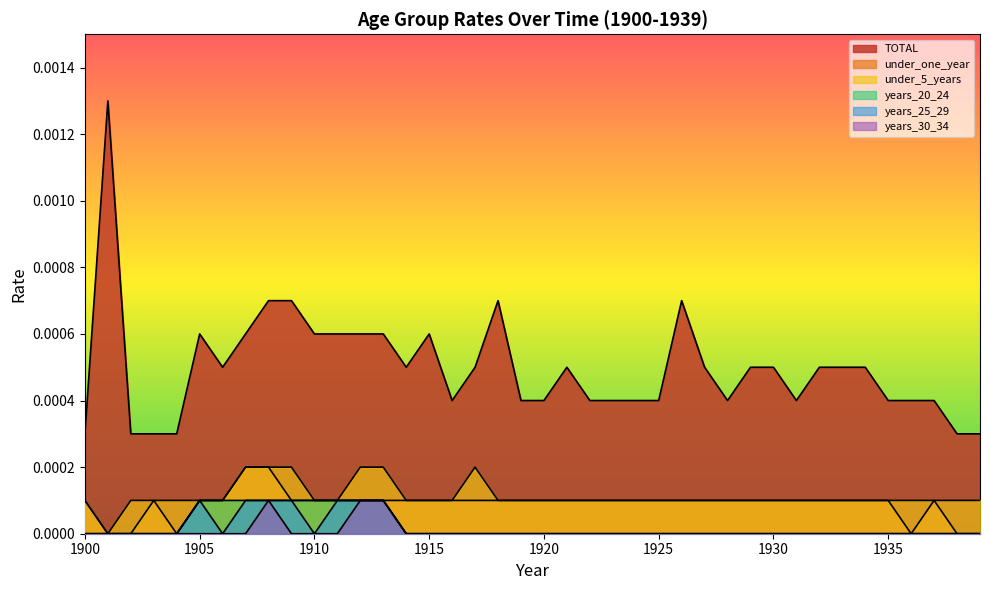

True or false: years_20_24 has more than 2 interior local peaks.

False